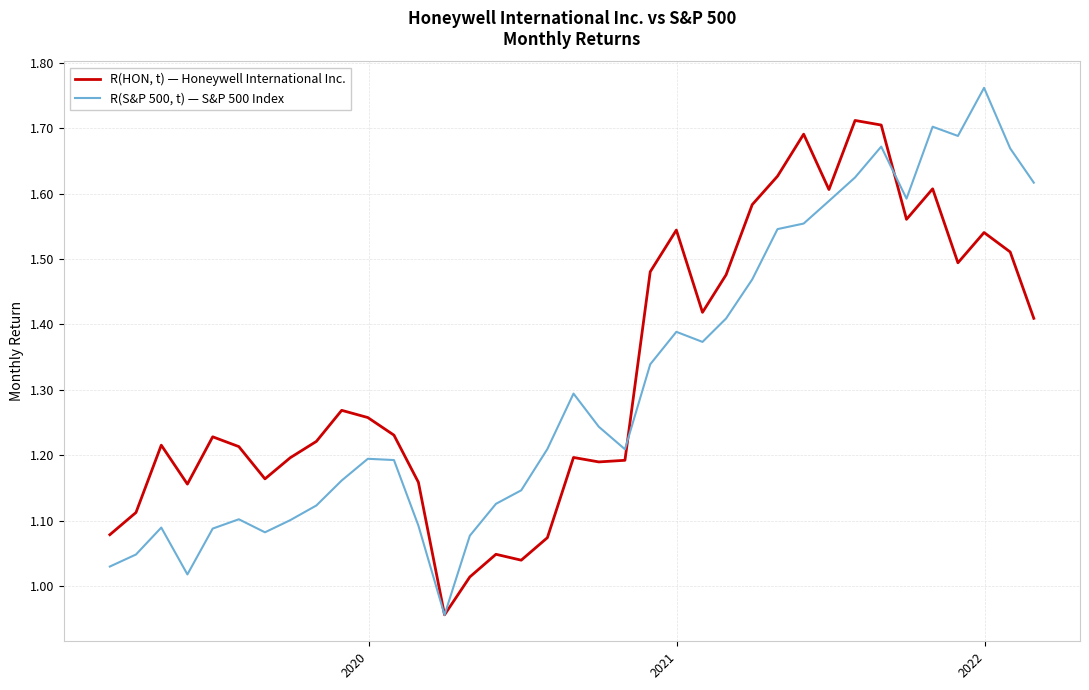

List the series in order of their peak value, highest first.

R(S&P 500, t) — S&P 500 Index, R(HON, t) — Honeywell International Inc.